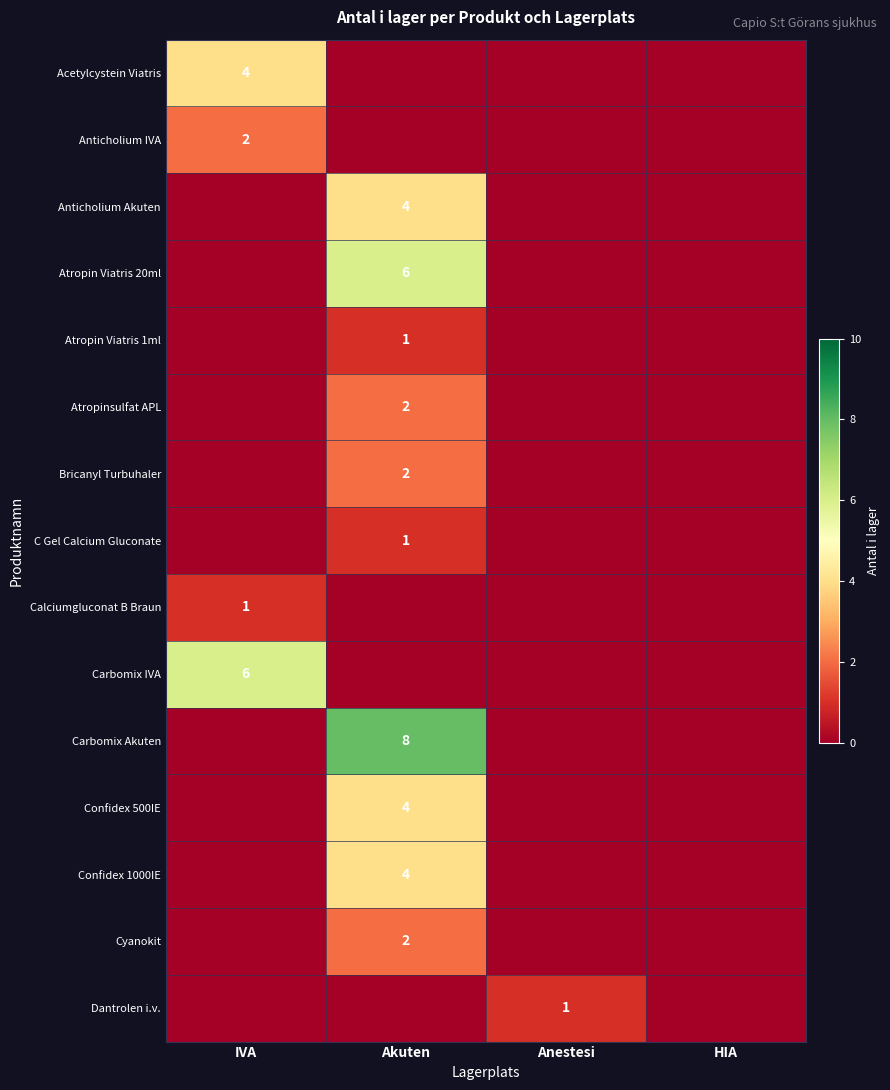

Which series has the widest spread of values?

Carbomix Akuten